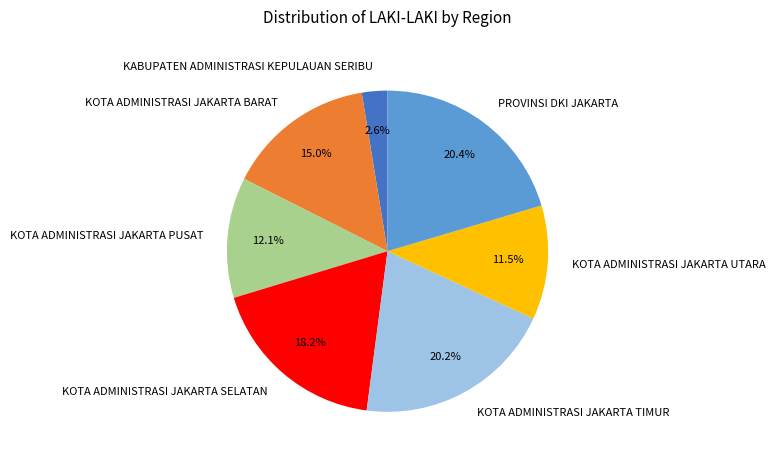

What percentage is the PROVINSI DKI JAKARTA slice, to the nearest percent?

20%